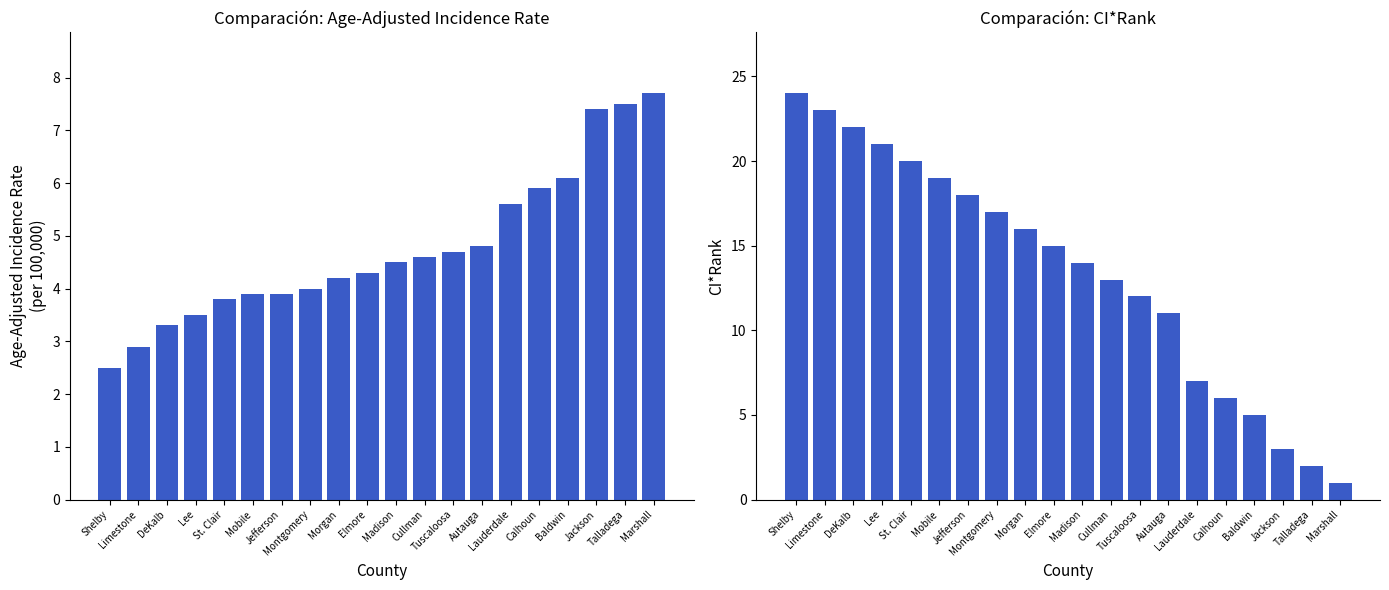

Between Lee and Morgan, which series saw the biggest shift?

CI*Rank